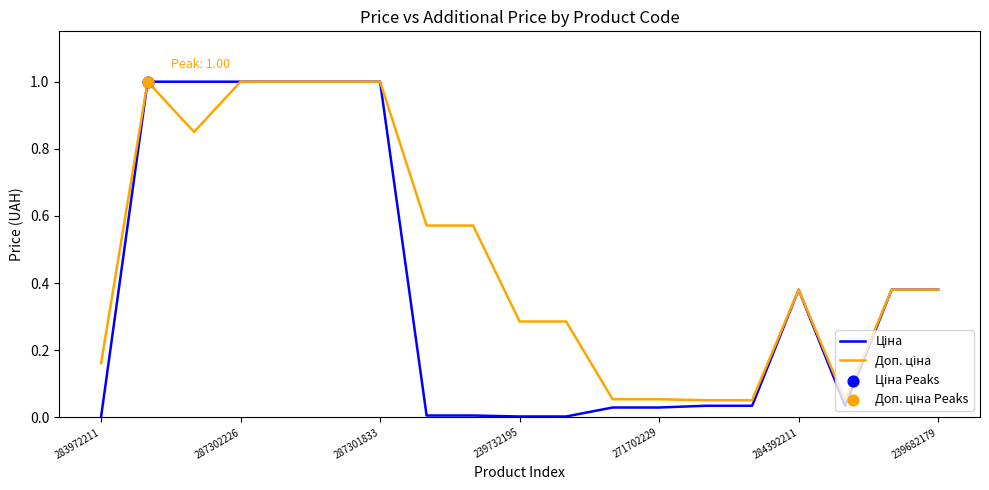

At which category is the sum across all series the highest?

287302226